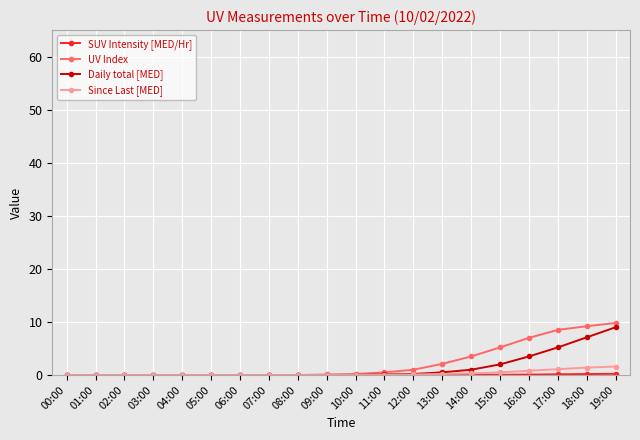

How many series are shown in this chart?

4